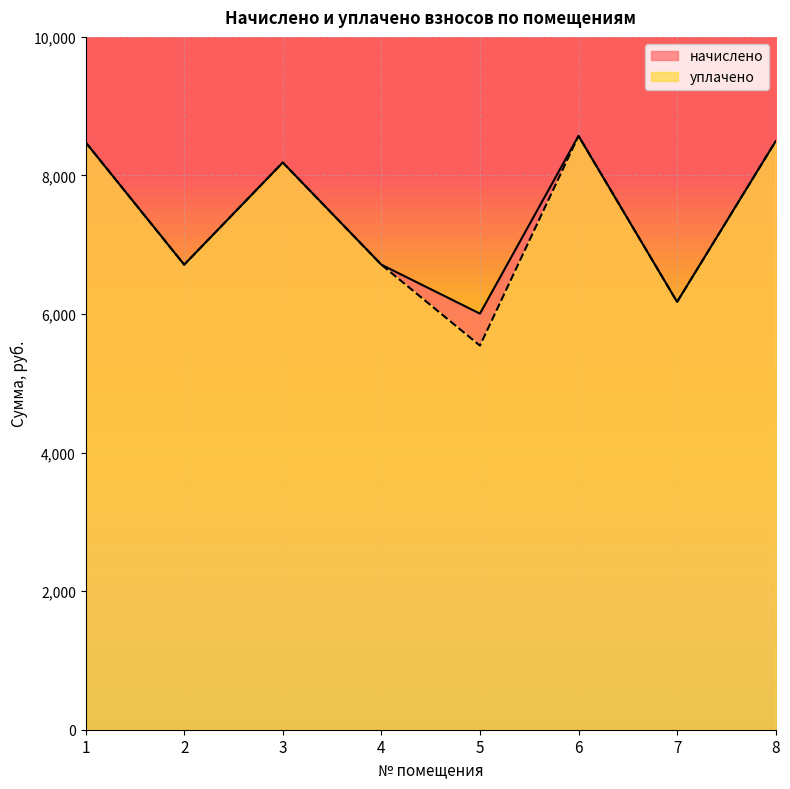

What is the sum of the начислено values at 2 and 1?

15191.0